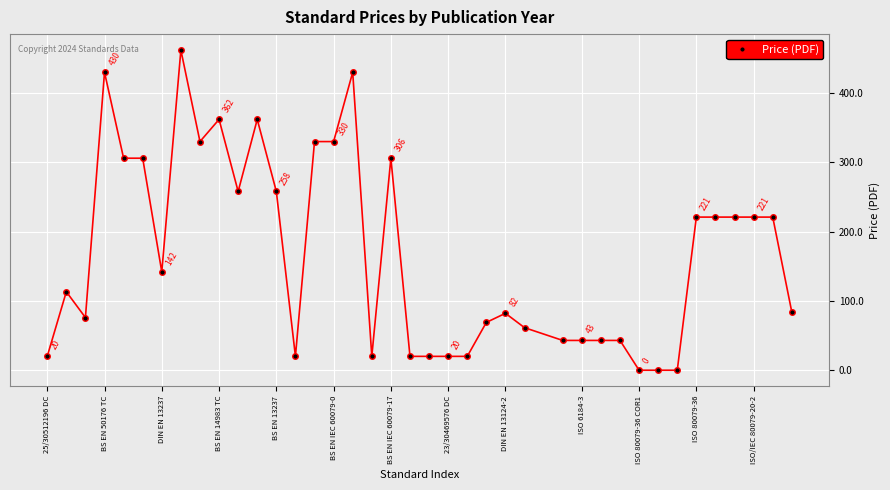

What is the average value?

167.0